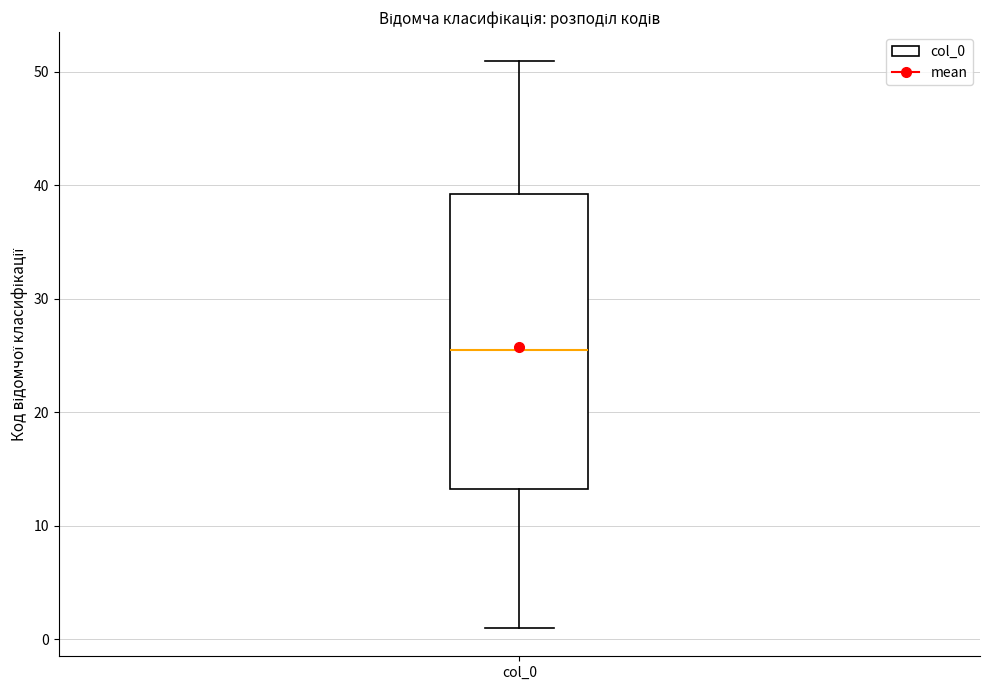

Where does the lower whisker of the box for col_0 end on the y-axis? The values are not printed on the chart, so give them approximately, as read against the axis.

1